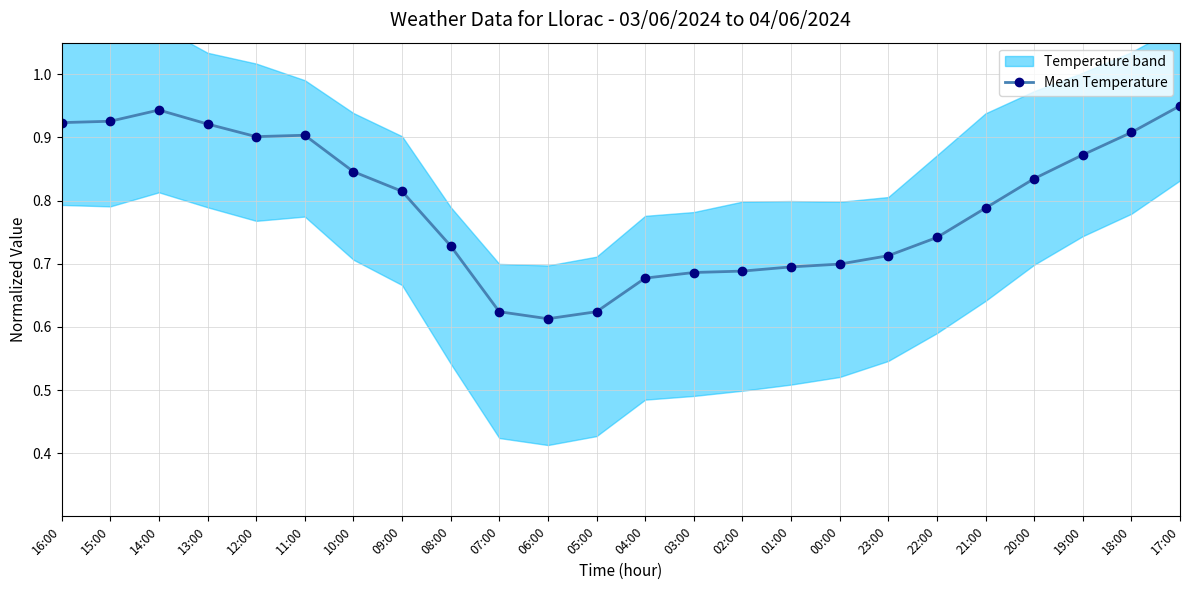

The value at 20:00 is 0.4. True or false?

False